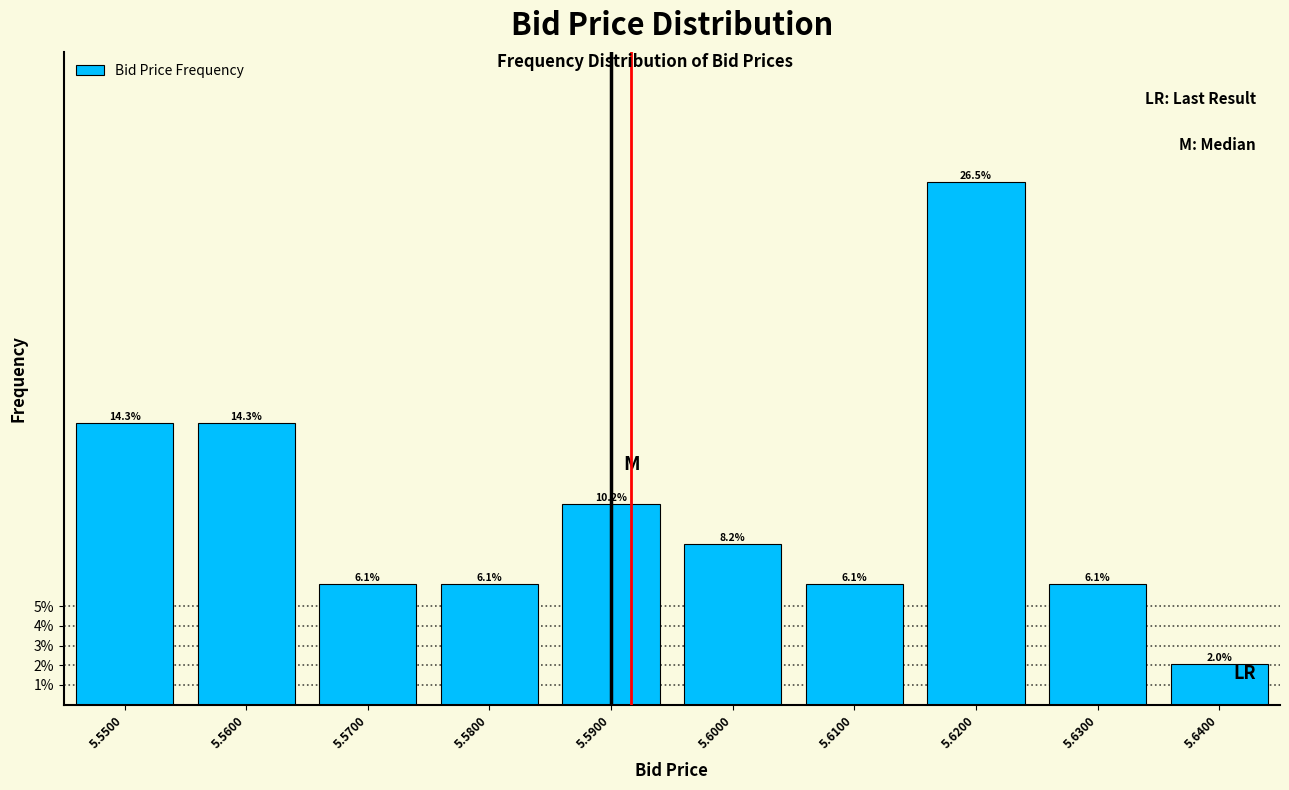

Reading left to right, what are all the values shown in this chart?

14.3	14.3	6.1	6.1	10.2	8.2	6.1	26.5	6.1	2.0